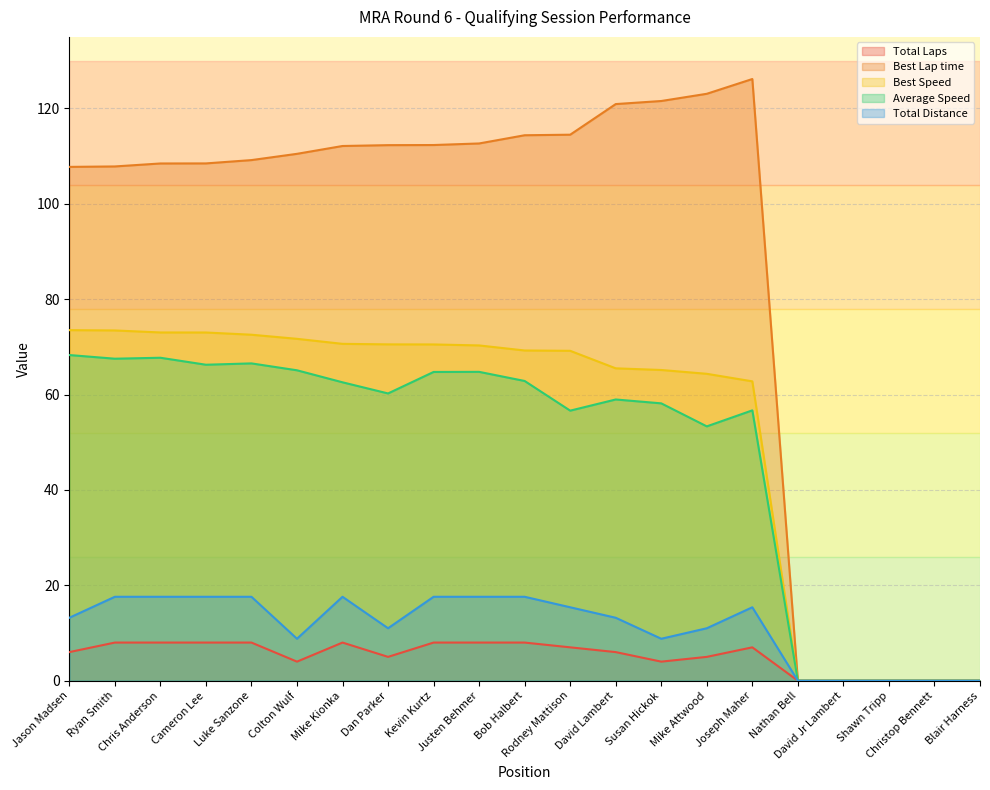

At which label does Total Distance reach its minimum?

Nathan Bell